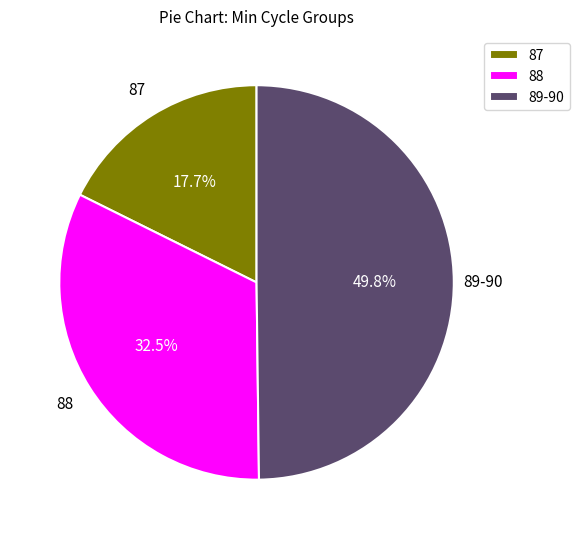

Does 88 account for over 50% of the chart?

No